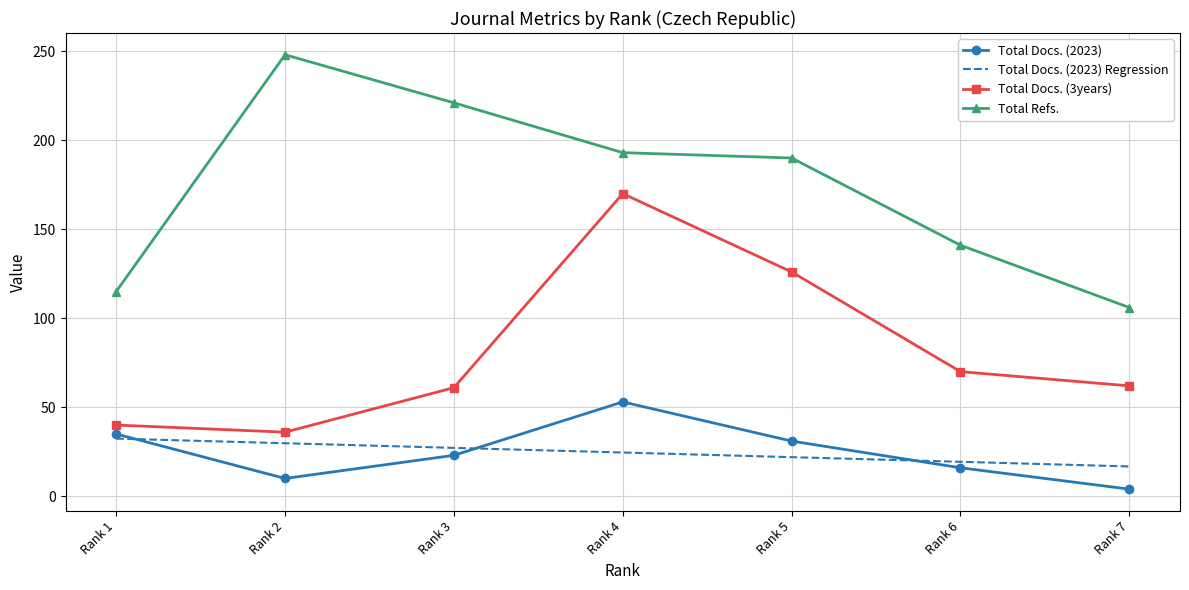

At which category does the chart reach its peak across all series?

Rank 2